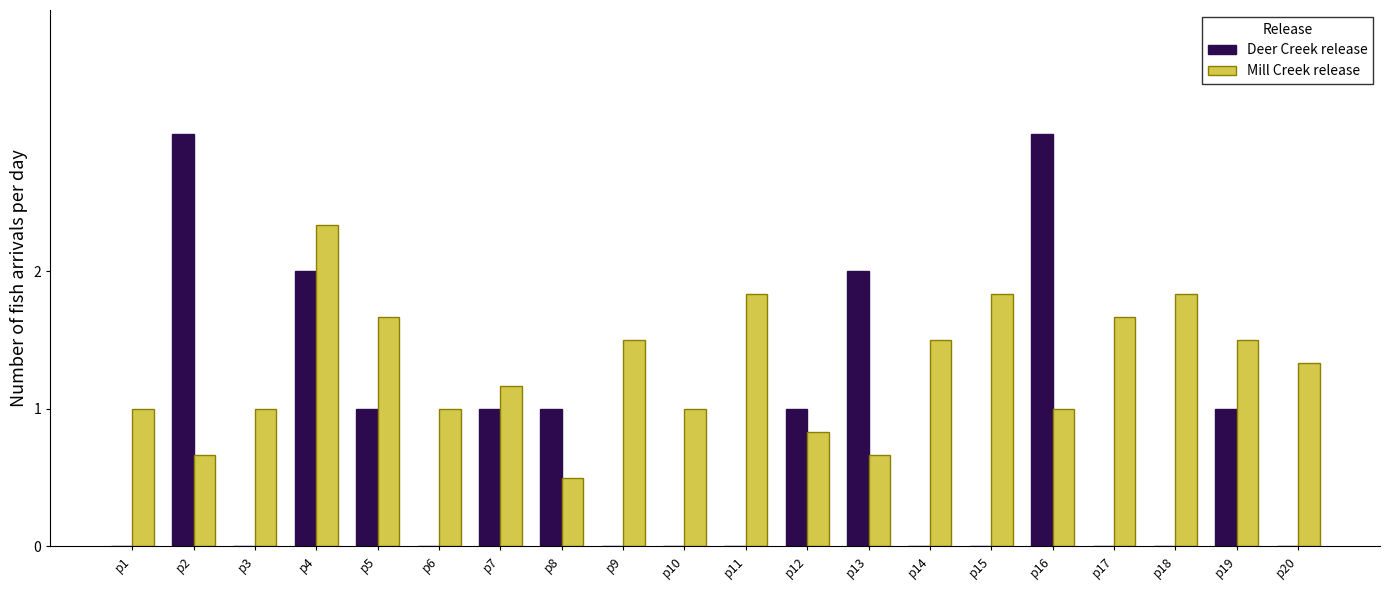

What is the highest value of the Deer Creek release series?

3.0